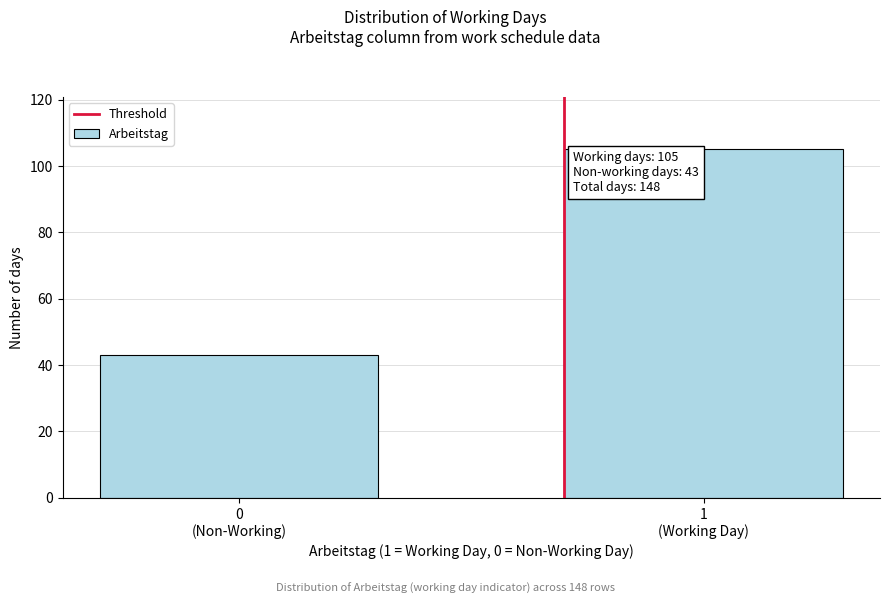

Reading left to right, what are all the values shown in this chart?

43	105